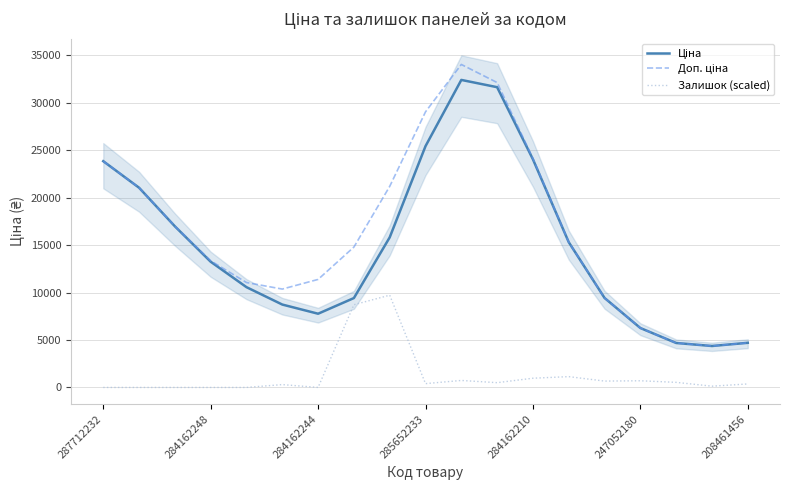

What is the average value of the Ціна series?

15040.0